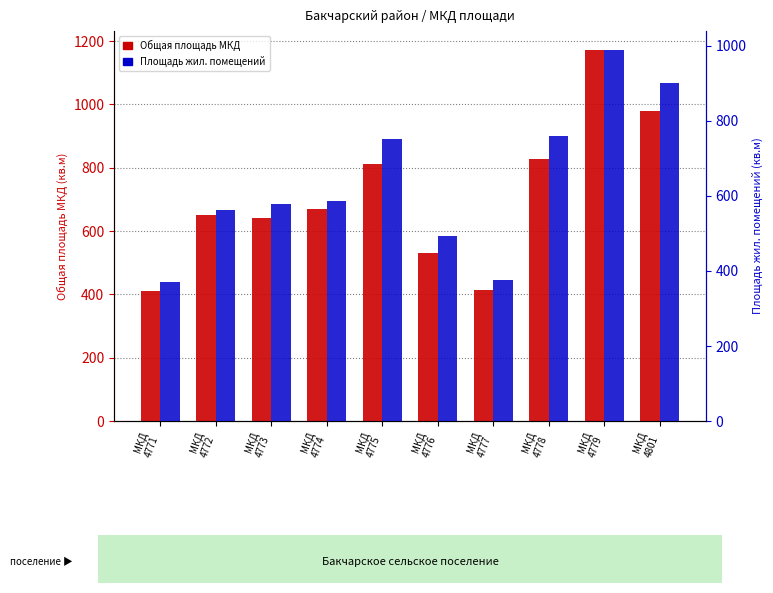

What is the total value across all series at МКД
4772?

1213.7